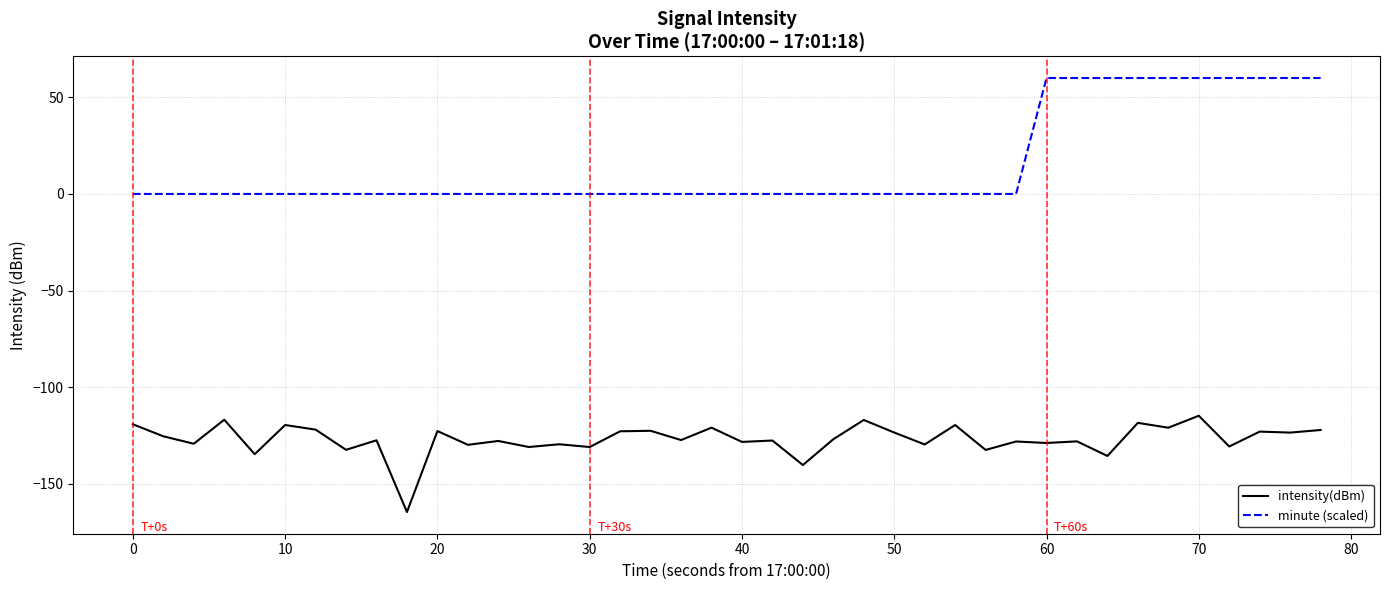

List the series in order of their peak value, lowest first.

intensity(dBm), minute (scaled)